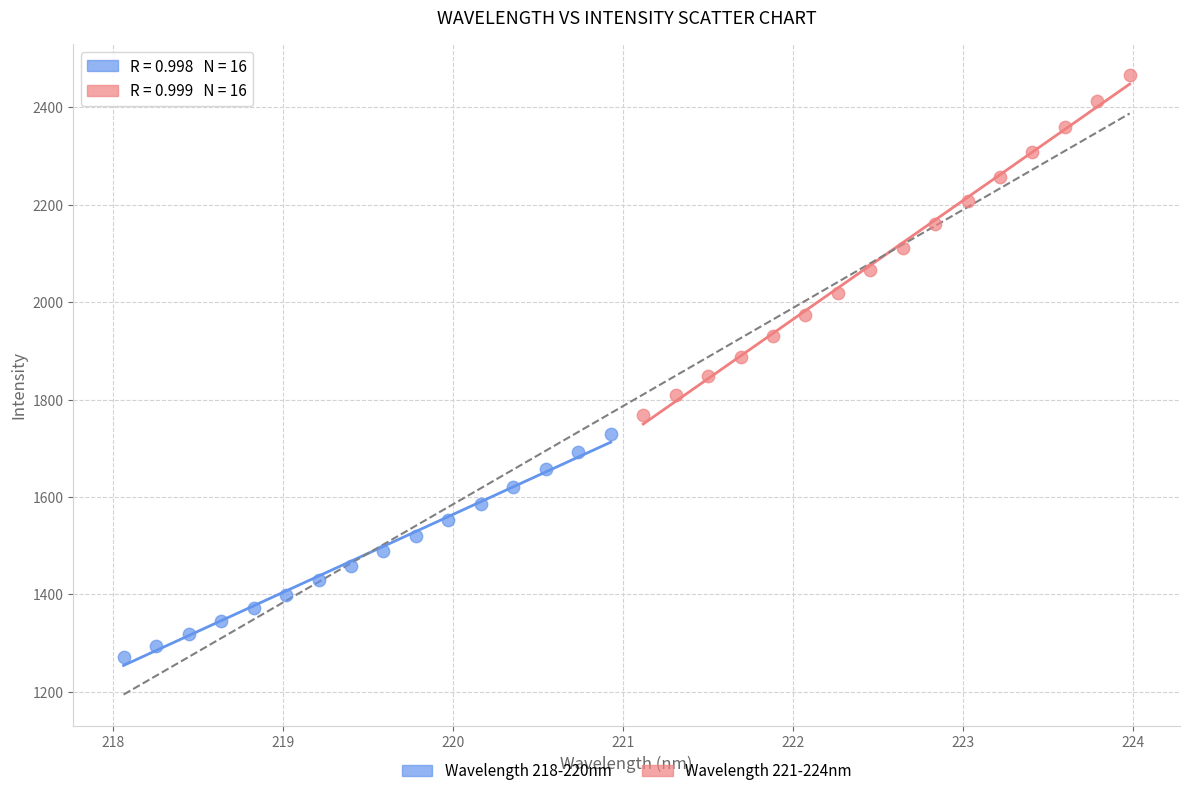

Which series reaches the minimum Y coordinate?

Wavelength 218-220nm